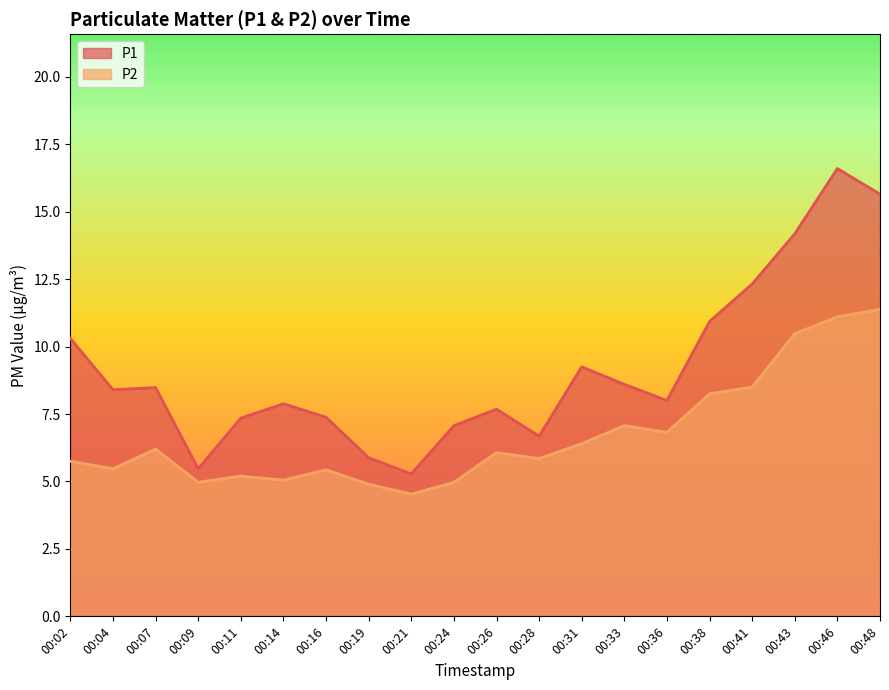

Reading left to right, transcribe all the data shown in this chart.

P1: 10.3	8.4	8.5	5.5	7.3	7.9	7.4	5.9	5.3	7.1	7.7	6.7	9.2	8.6	8.0	10.9	12.3	14.2	16.6	15.7
P2: 5.8	5.5	6.2	5.0	5.2	5.0	5.4	4.9	4.5	5.0	6.1	5.8	6.4	7.1	6.8	8.2	8.5	10.5	11.1	11.4